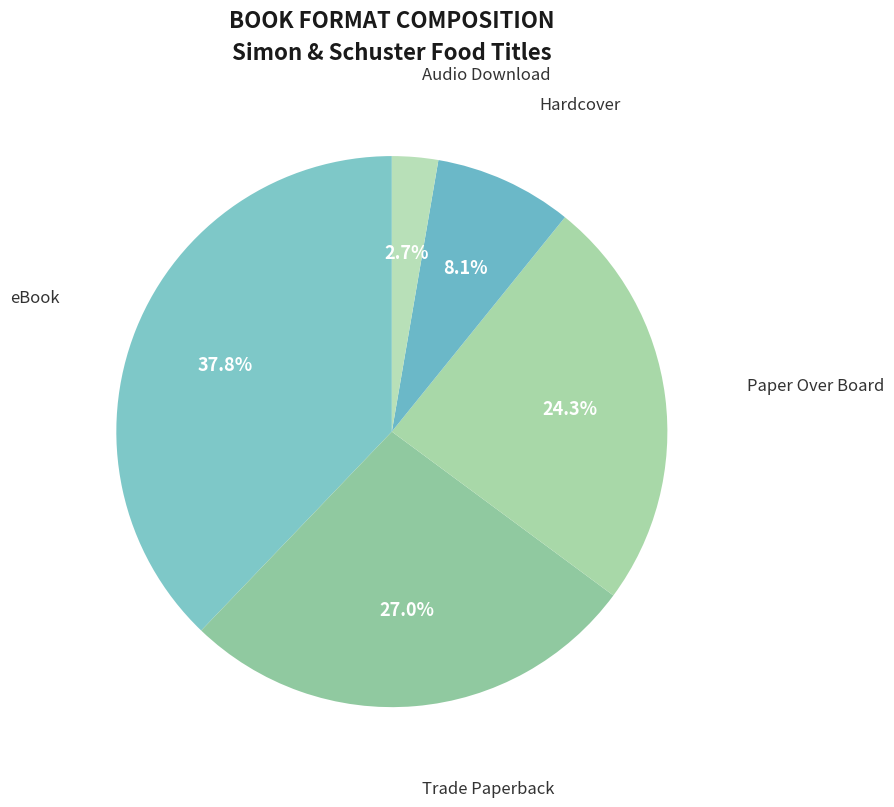

Rank the categories by value from highest to lowest.

eBook, Trade Paperback, Paper Over Board, Hardcover, Audio Download